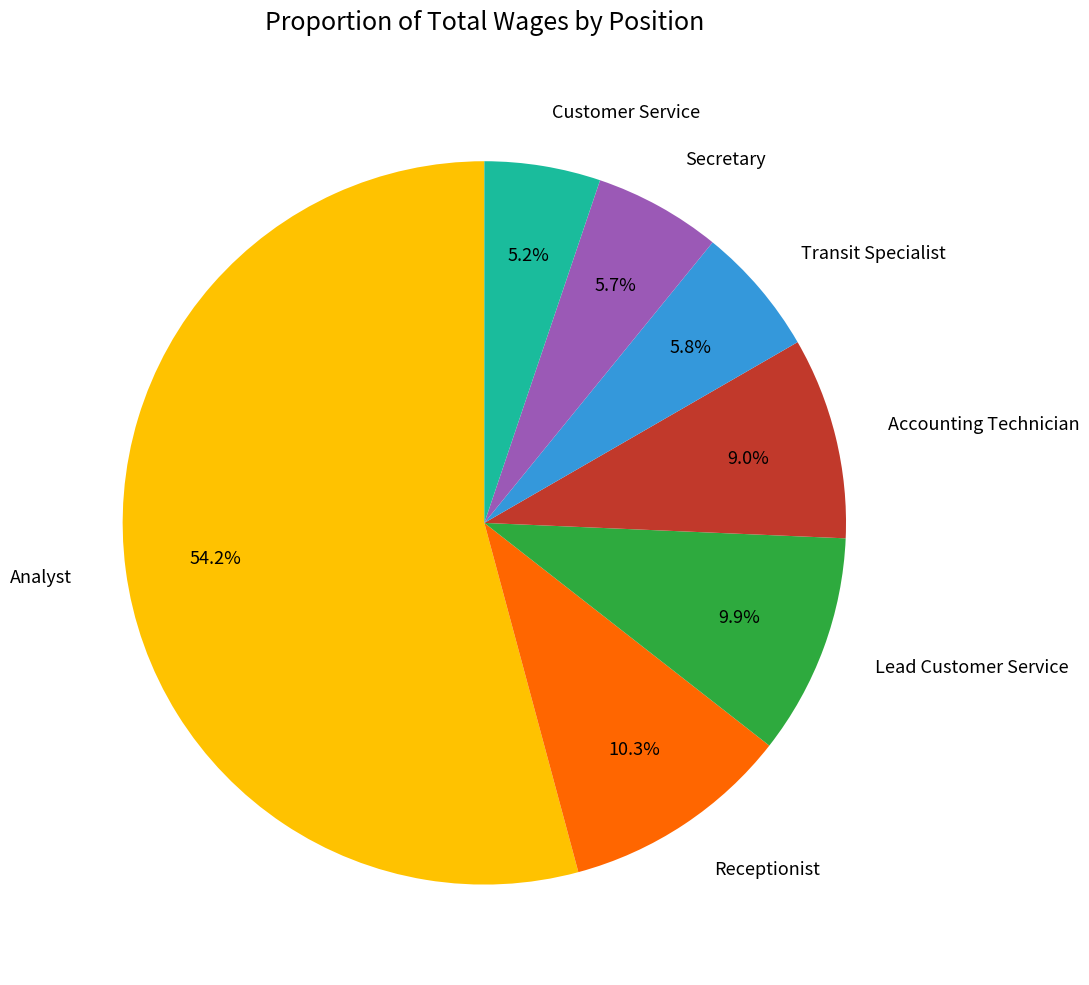

Is there any slice that represents more than half of the pie?

Yes